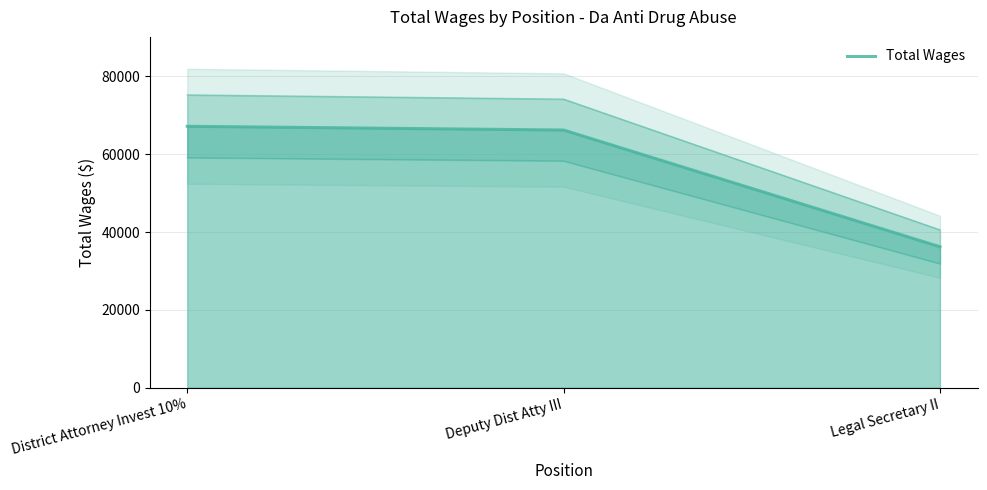

What is the average value?

56547